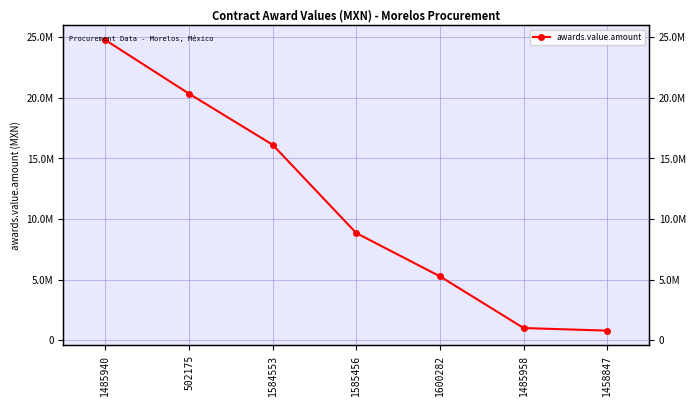

Reading left to right, list all the values displayed in this chart.

1485940=24767241.6	502175=20341584.0	1584553=16128243.0	1585456=8845293.1	1600282=5275848.0	1485958=1013793.1	1458847=801985.0